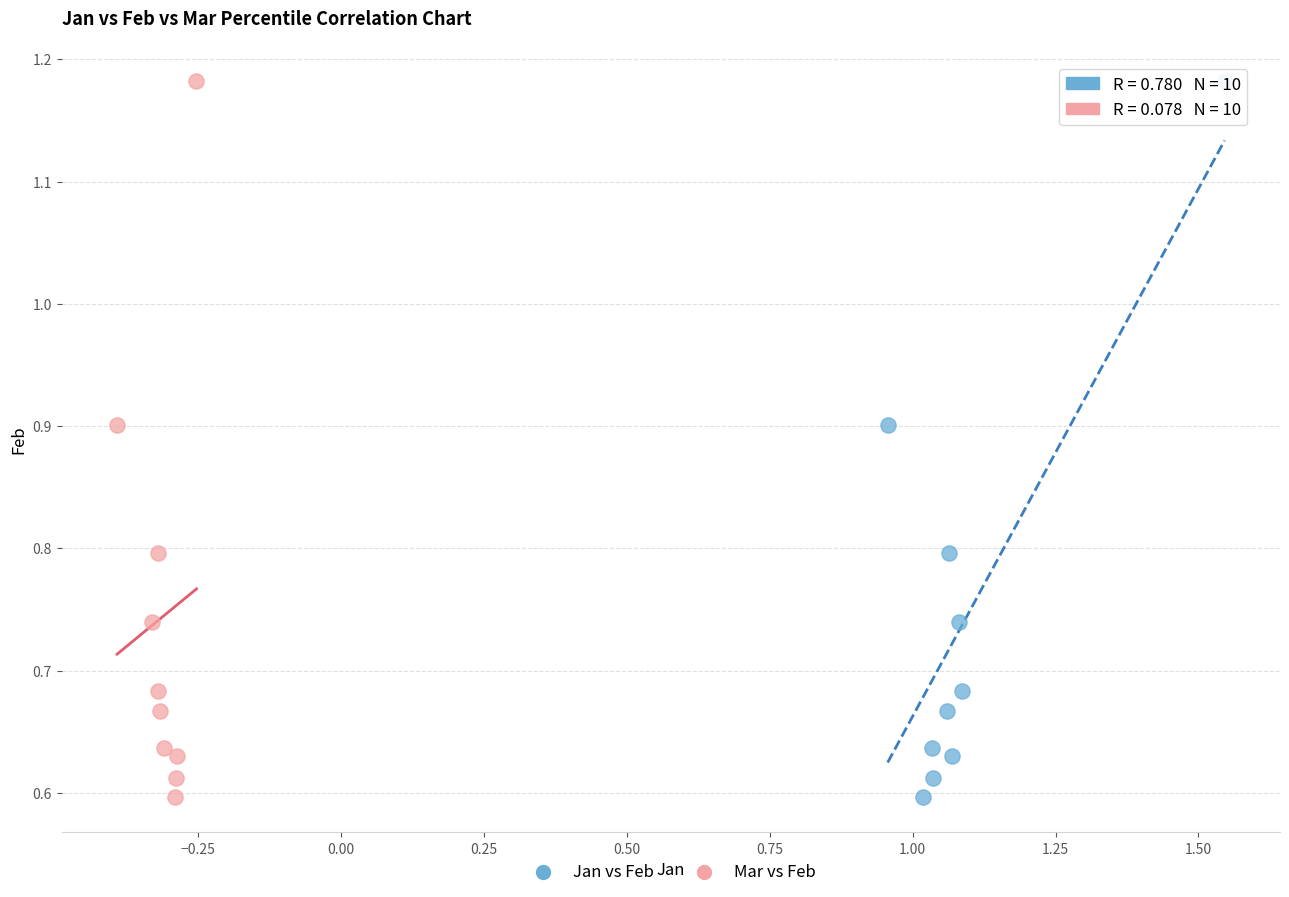

What are all the series names shown in the legend?

Jan vs Feb, Mar vs Feb